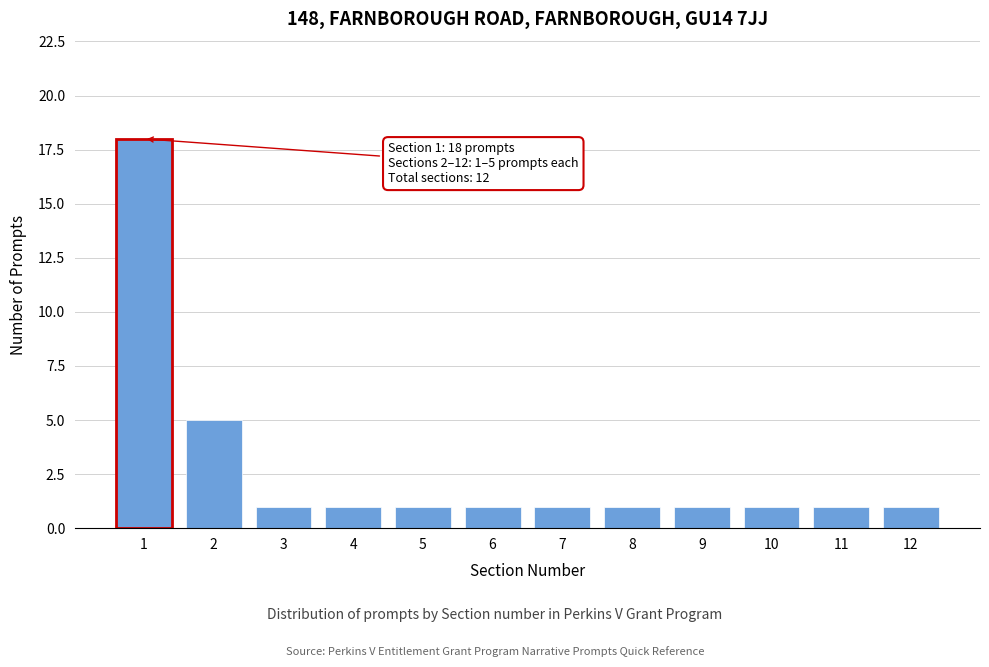

Reading left to right, list all the values displayed in this chart.

1=18	2=5	3=1	4=1	5=1	6=1	7=1	8=1	9=1	10=1	11=1	12=1